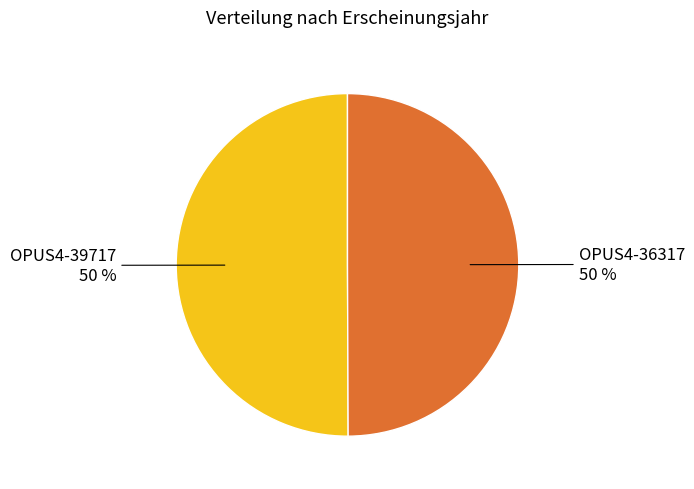

To the nearest percent, what is the average slice percentage?

50%